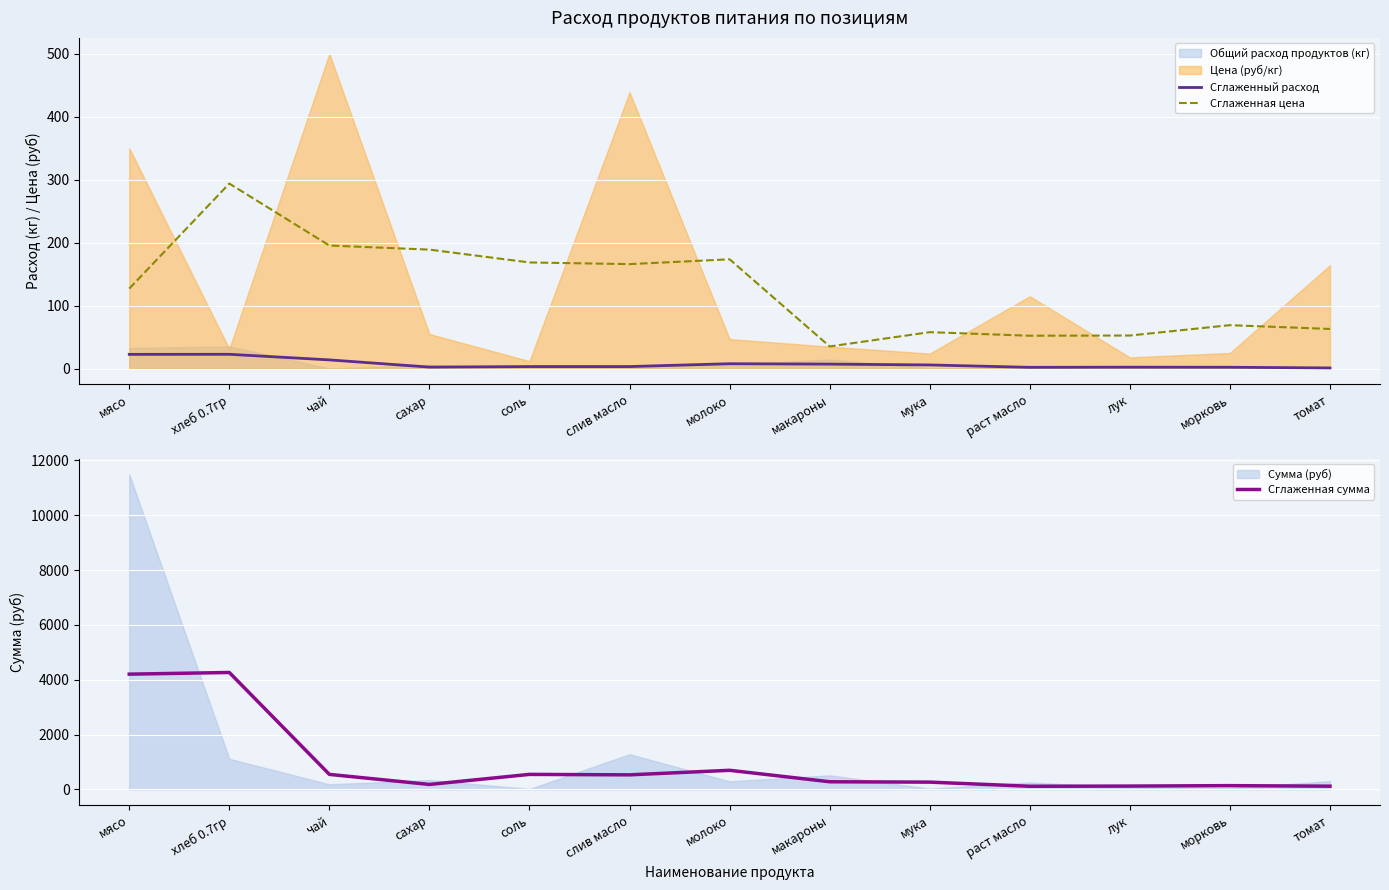

What is the sum of the Сглаженная цена values at лук and молоко?

226.3